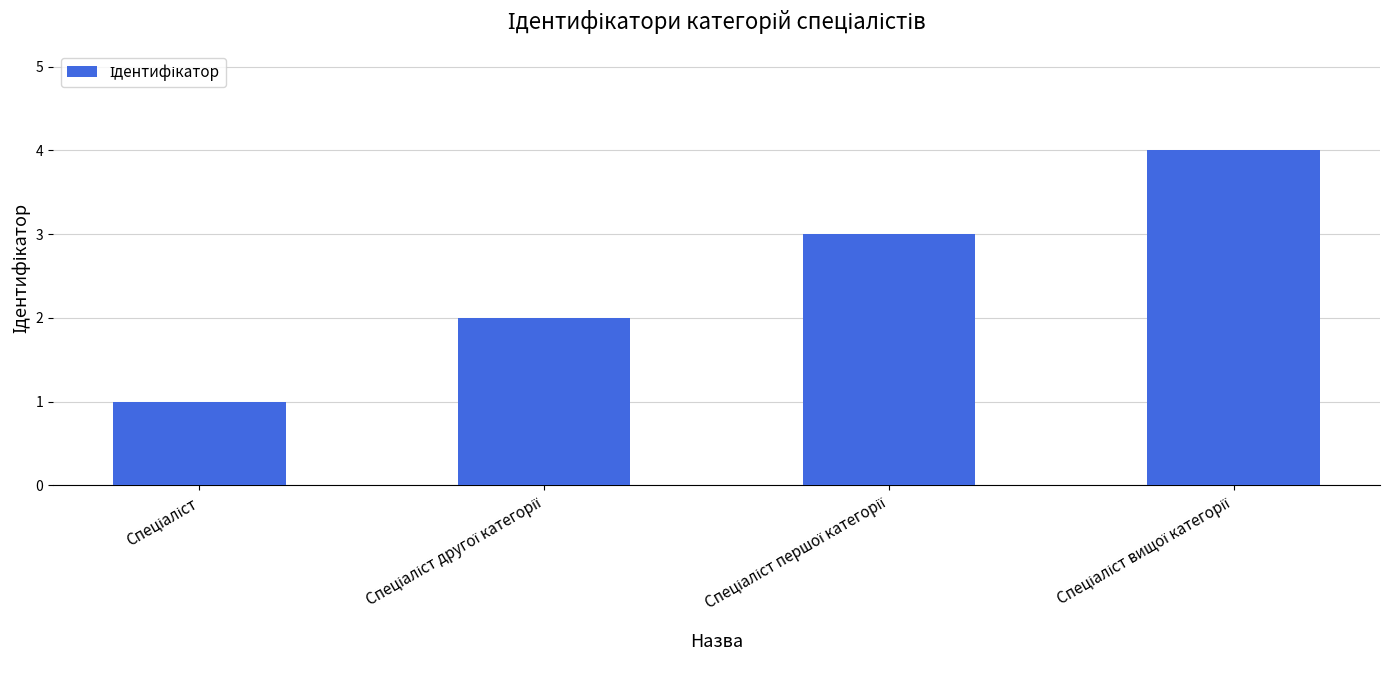

What is the greatest value displayed?

4